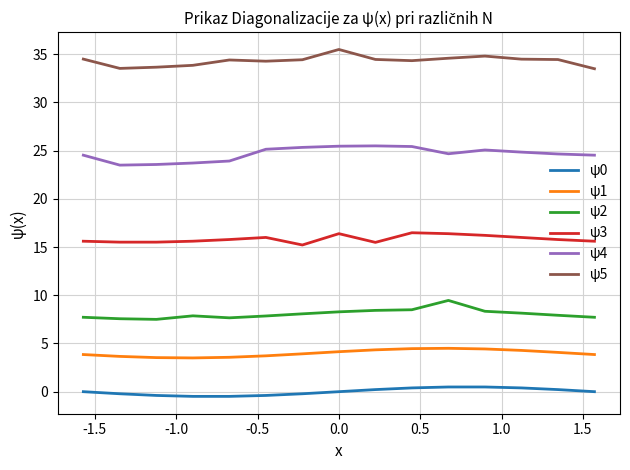

What is the difference between the maximum and minimum values in the ψ1 series?

1.0